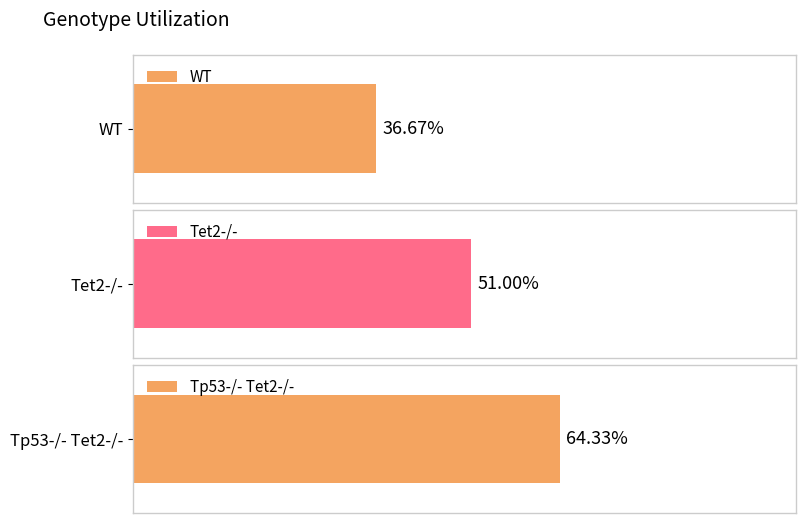

Does the chart contain any negative values?

No